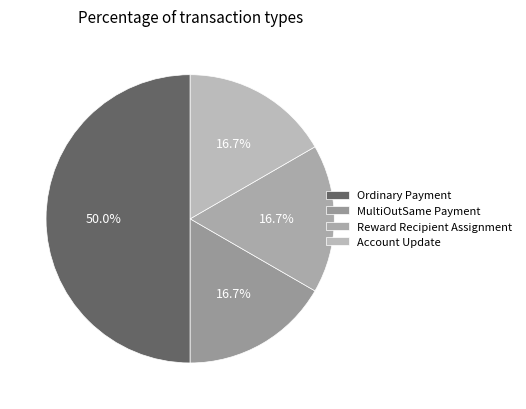

Which slice is the largest?

Ordinary Payment